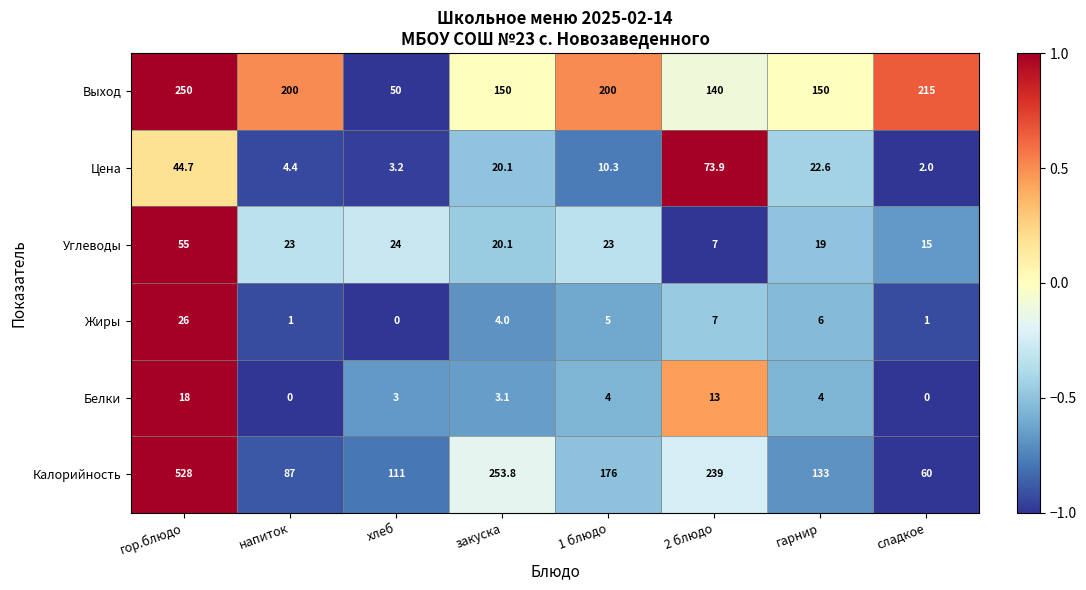

What value does the Жиры series have at сладкое?

1.0